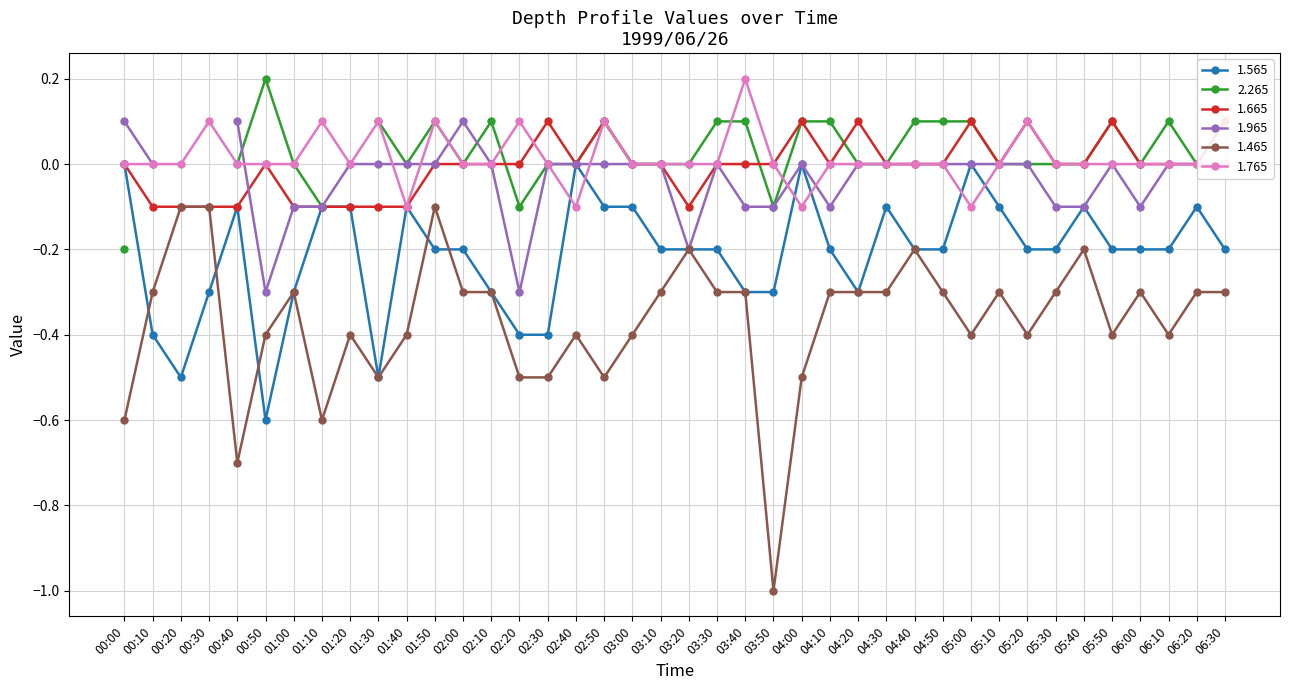

What is the spread (max minus min) of values at 01:10?

0.7